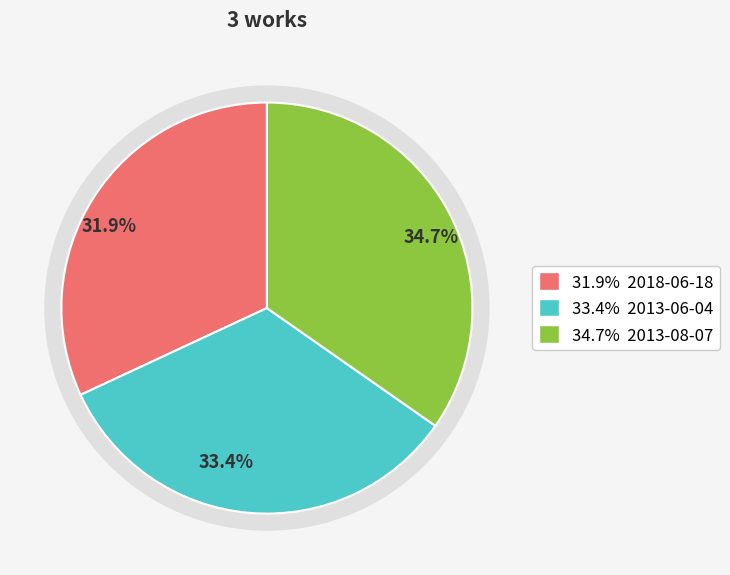

To the nearest percent, what is the average slice percentage?

33%